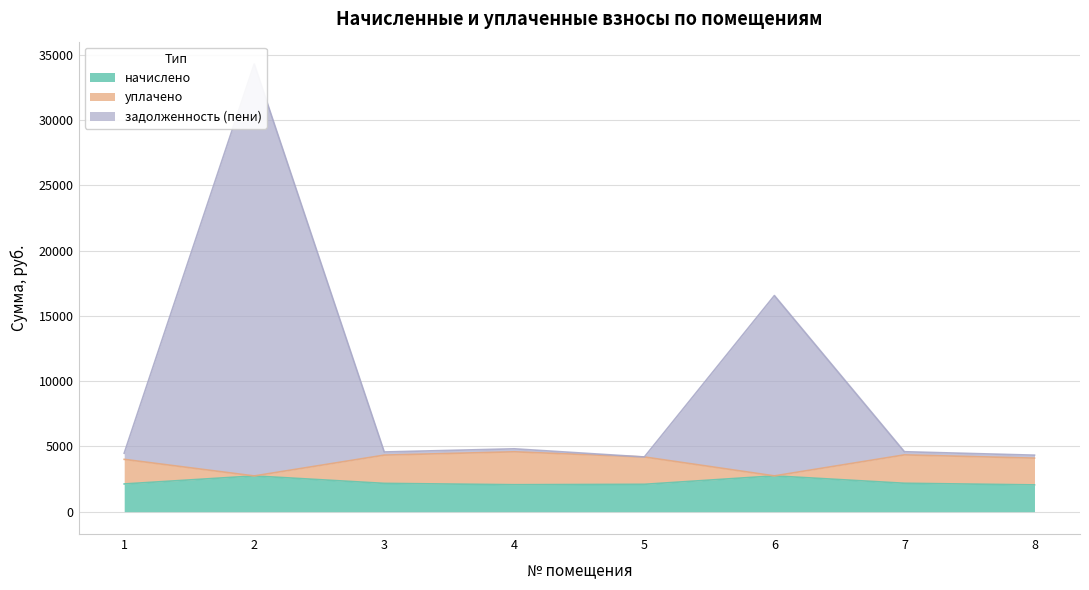

What is the difference between the начислено values at 3 and 2?

570.2